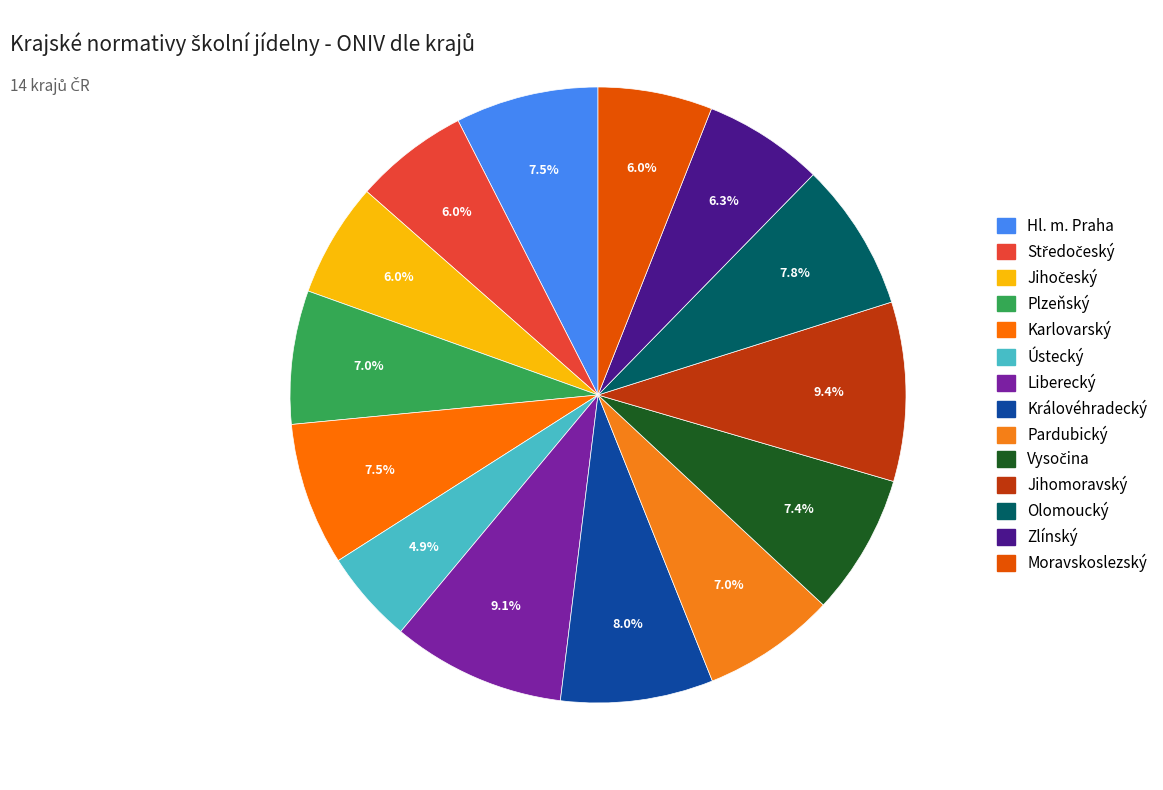

What is the total percentage of Středočeský and Plzeňský?

13.0%